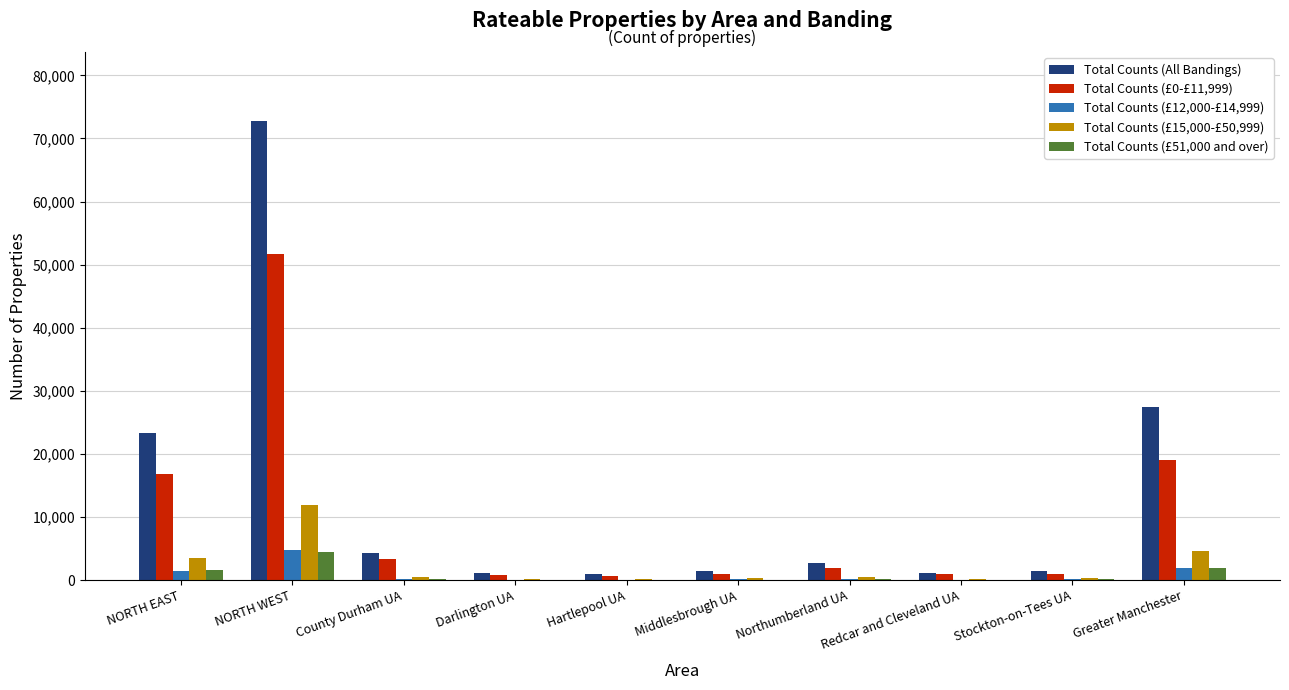

Where is Total Counts (All Bandings) nearest to the value 36857?

Greater Manchester